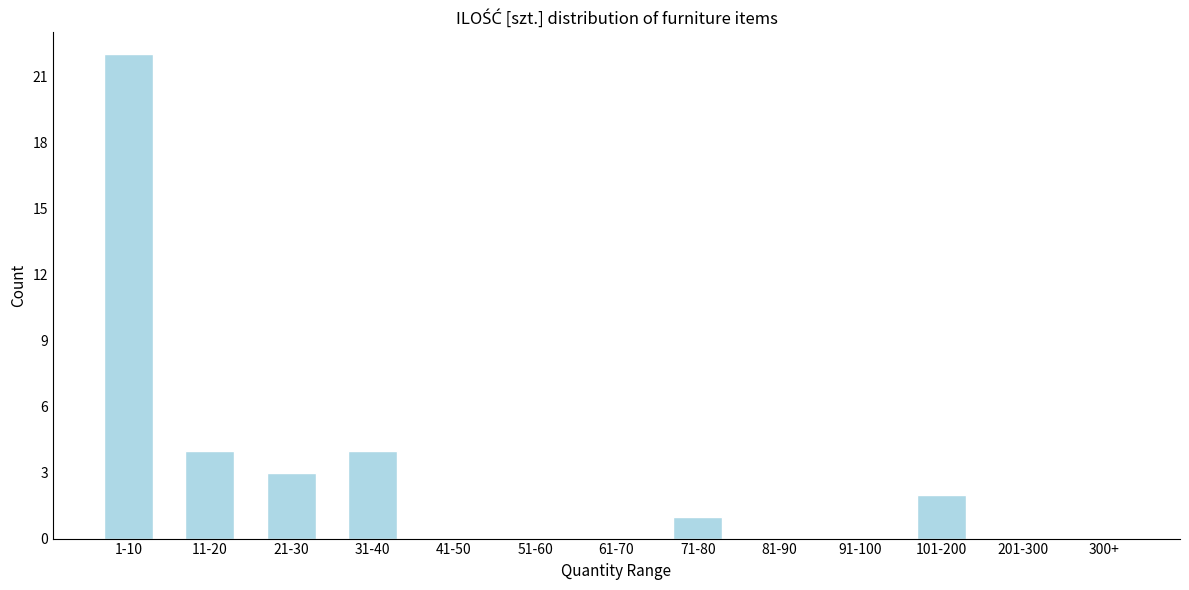

Reading left to right, extract all data points from this chart.

1-10=22	11-20=4	21-30=3	31-40=4	41-50=0	51-60=0	61-70=0	71-80=1	81-90=0	91-100=0	101-200=2	201-300=0	300+=0